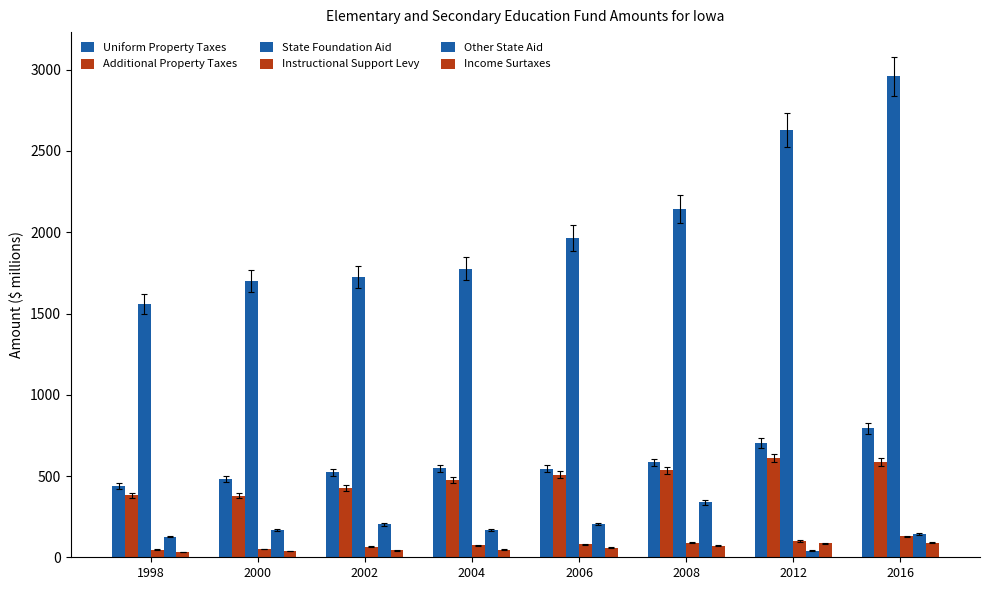

How many series are shown in this chart?

6